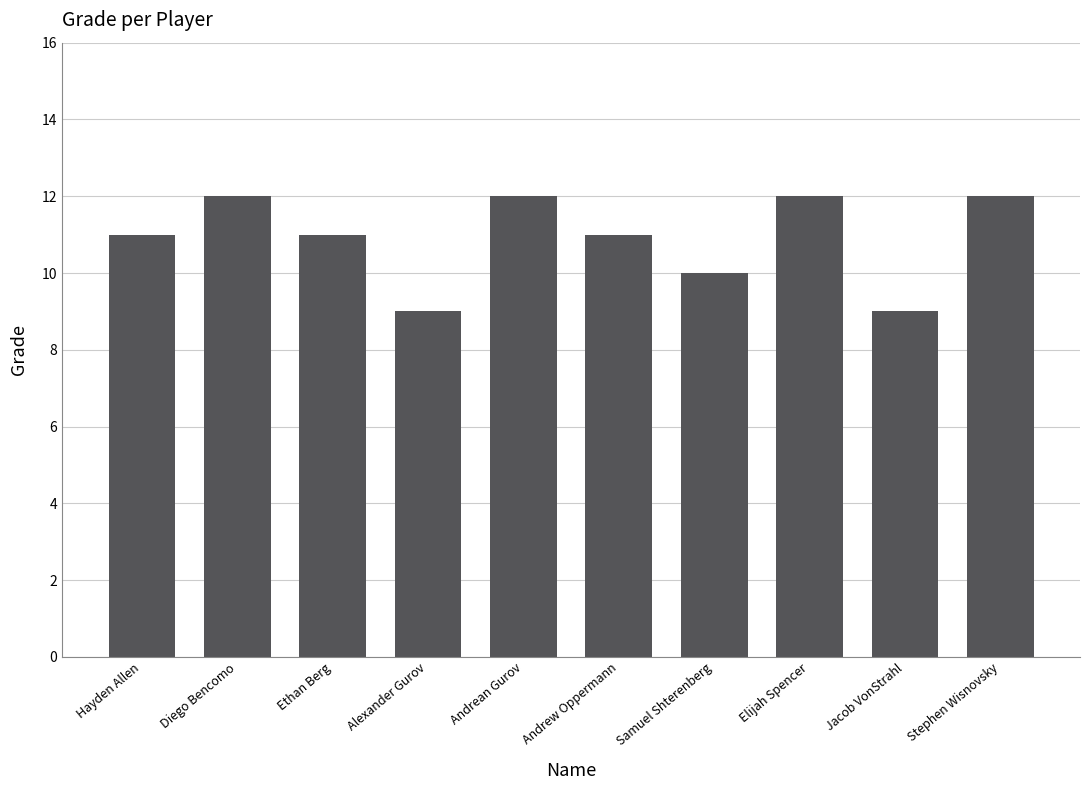

Reading left to right, extract all data points from this chart.

11	12	11	9	12	11	10	12	9	12